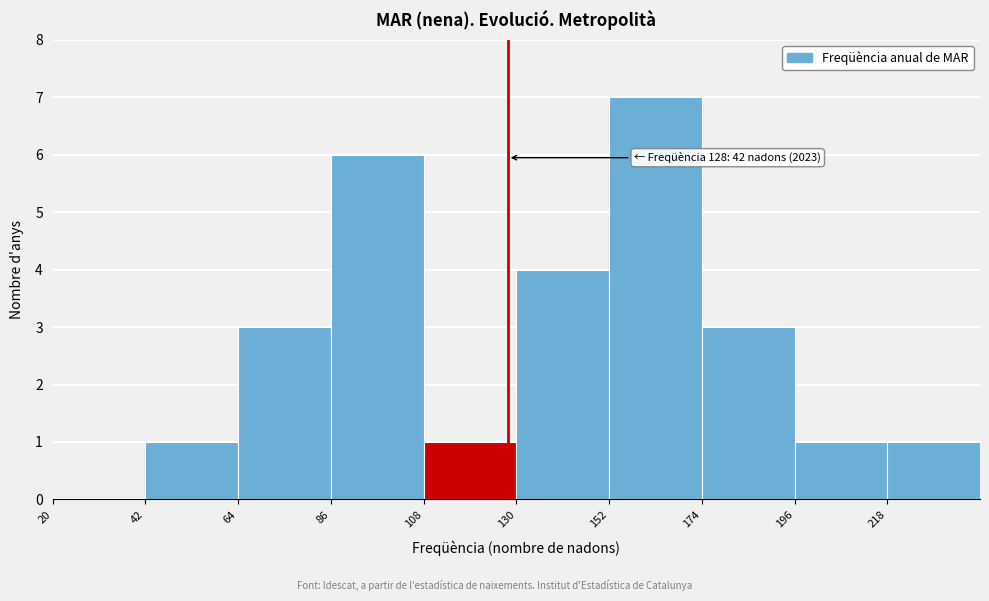

Over which range of the x-axis is the bar tallest?

152 to 174